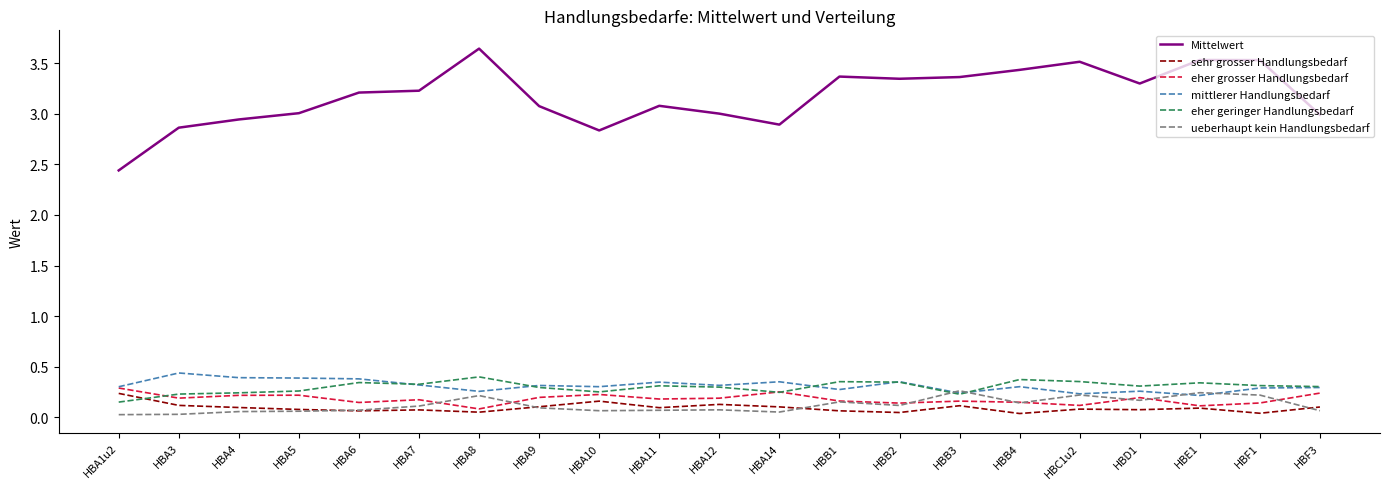

The value of Mittelwert at HBA14 is 4.8. True or false?

False